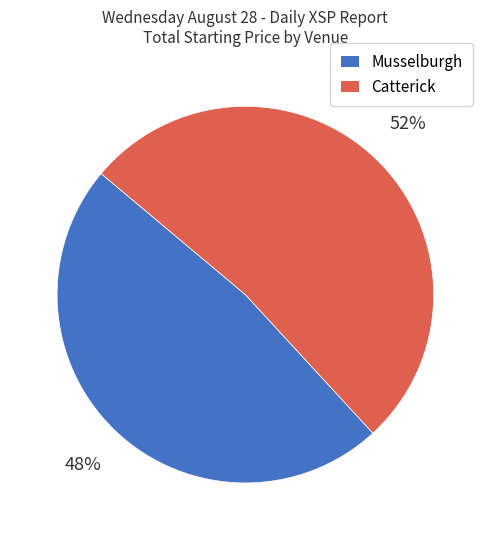

How many segments does this pie chart have?

2